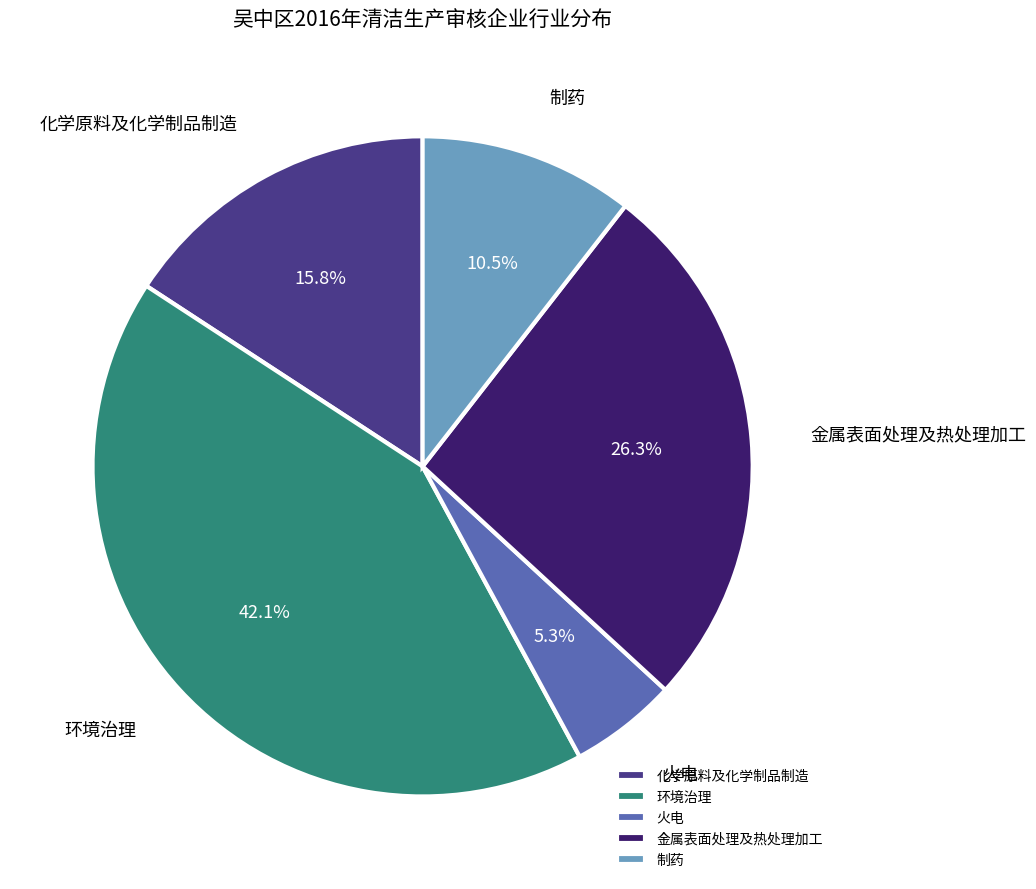

Is there a majority slice in this chart?

No